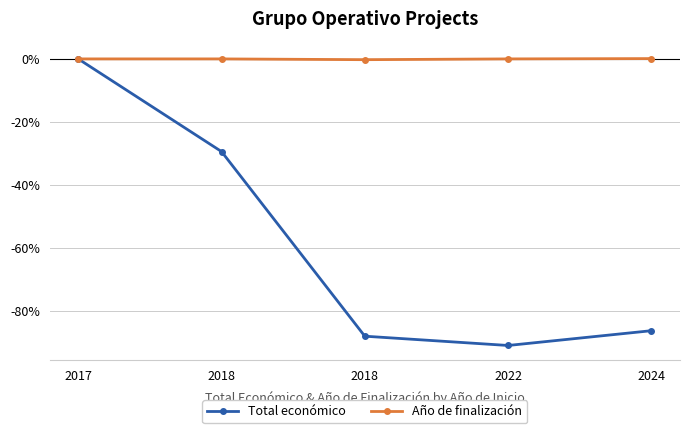

Which series changed the most between 2018 and 2022?

Total económico